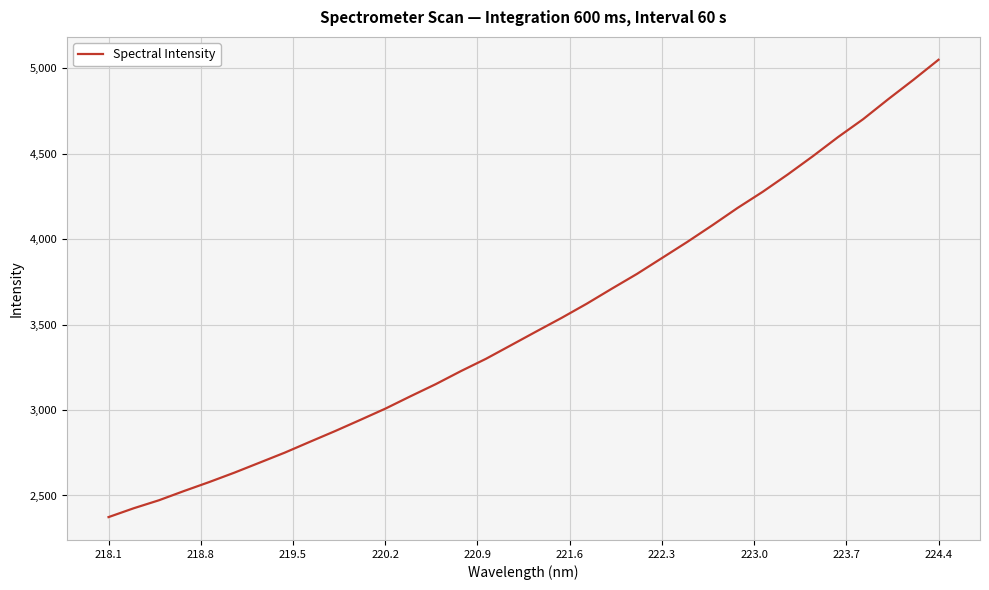

Does the chart display data point markers on the line(s)?

No